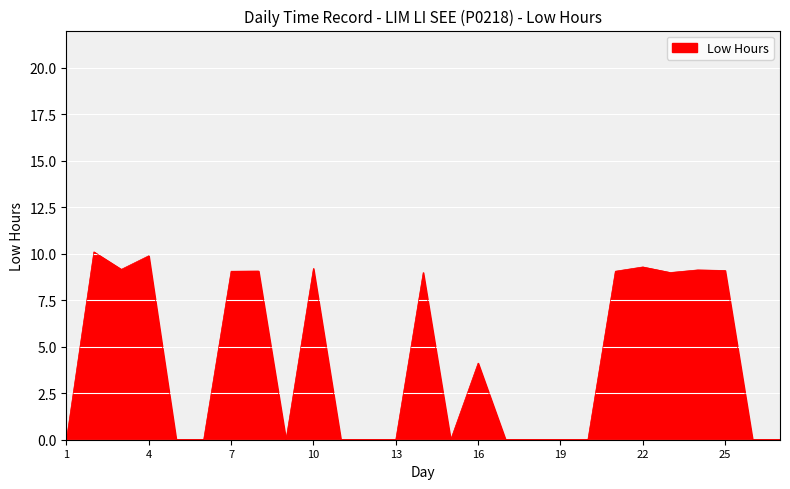

True or false: the data has more than 0 interior local peaks.

True